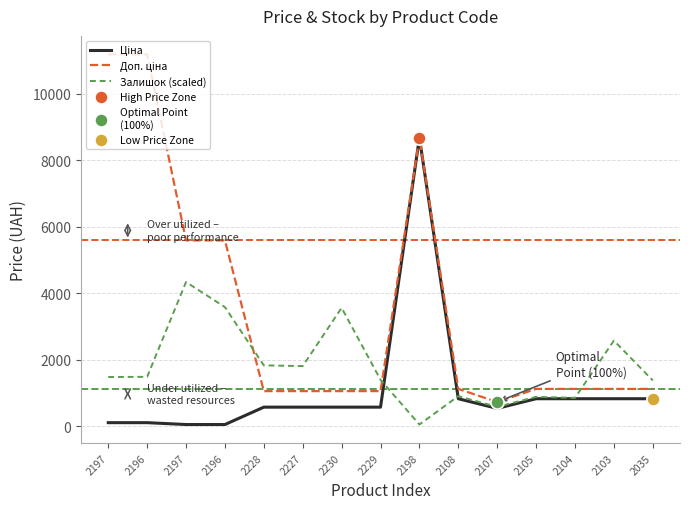

How many lines are shown in the chart?

3